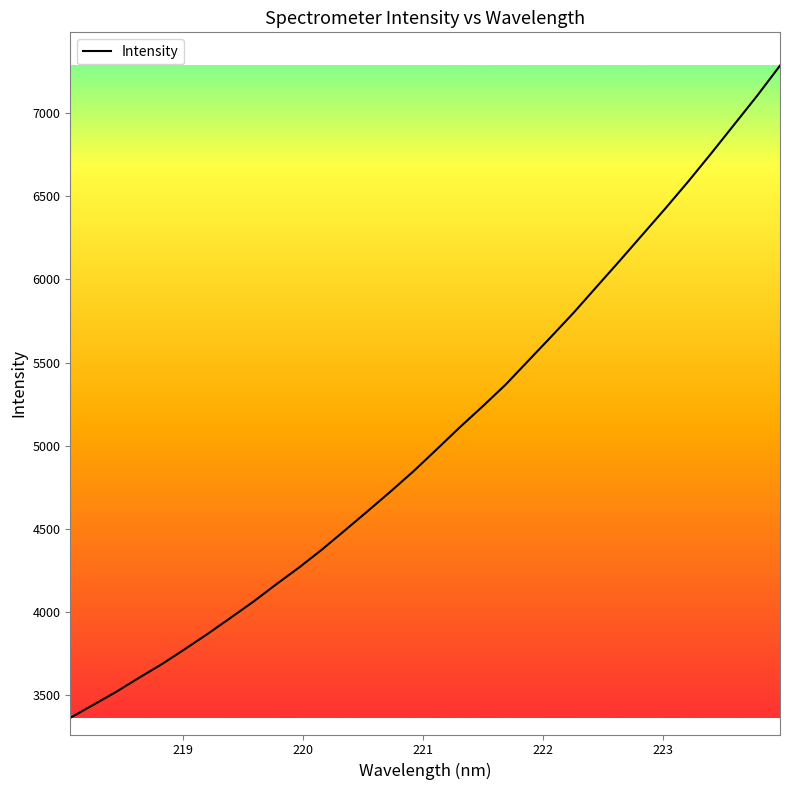

What is the difference between the maximum and second lowest values?

3841.1